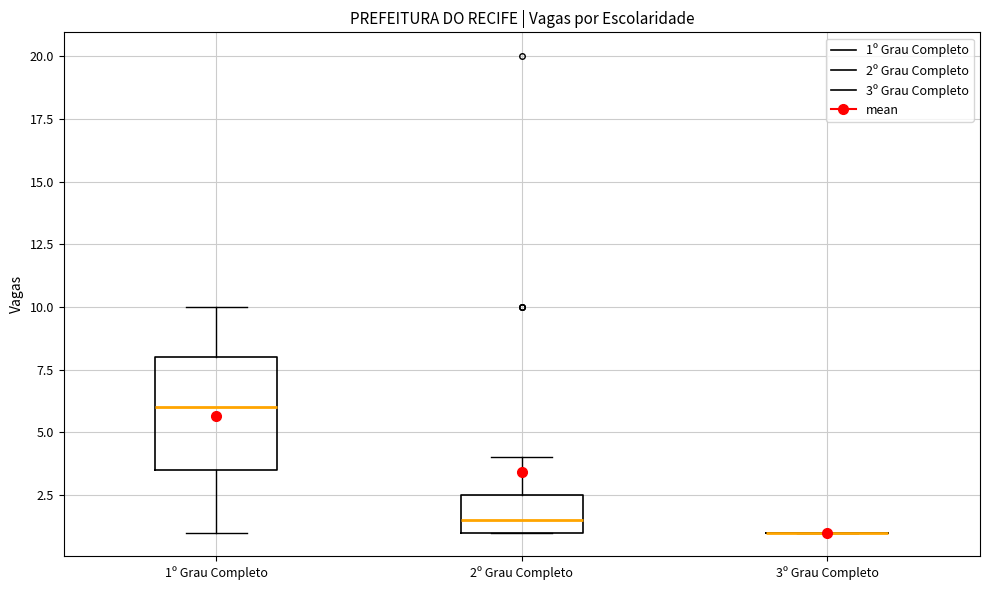

Reading left to right, transcribe this box plot: for each box, give where its median line is, the range the box spans, and where its two whiskers end, as read against the y-axis. The values are not printed on the chart, so give them approximately, as read against the axis.

1º Grau Completo: median 6.0, box 3.5 to 8.0, whiskers 1.0 to 10.0
2º Grau Completo: median 1.5, box 1.0 to 2.5, whiskers 1.0 to 4.0
3º Grau Completo: box collapsed to a line at 1.0, whiskers 1.0 to 1.0